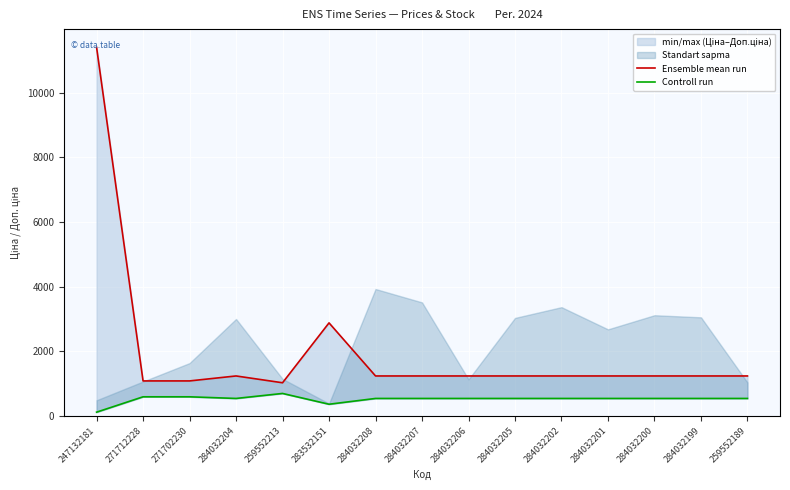

Which series changed the most between 247132181 and 284032208?

Ensemble mean run